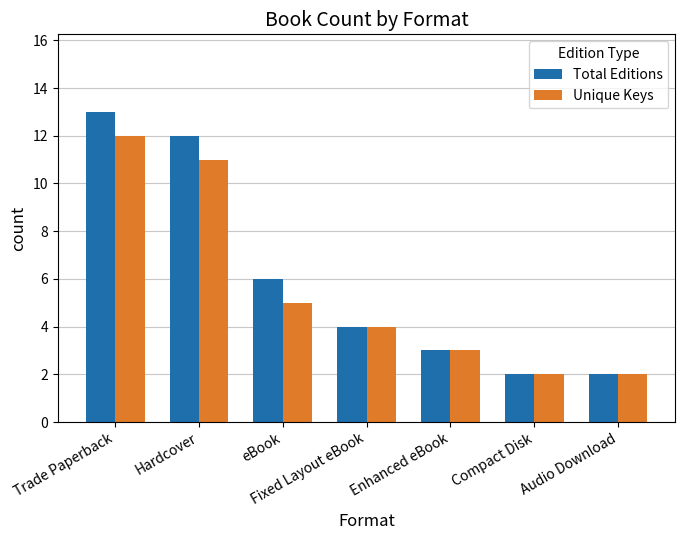

What is the approximate value of Unique Keys at Hardcover, to the nearest 5?

10